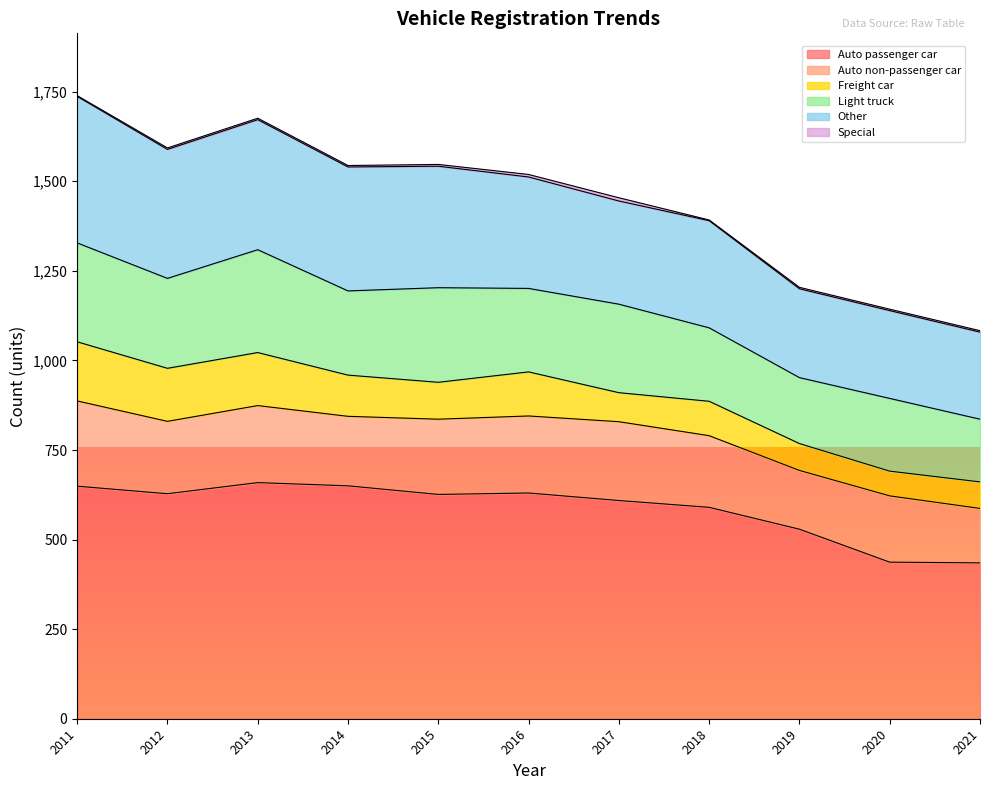

Read the Auto non-passenger car value at 2016, to the nearest 5.

215